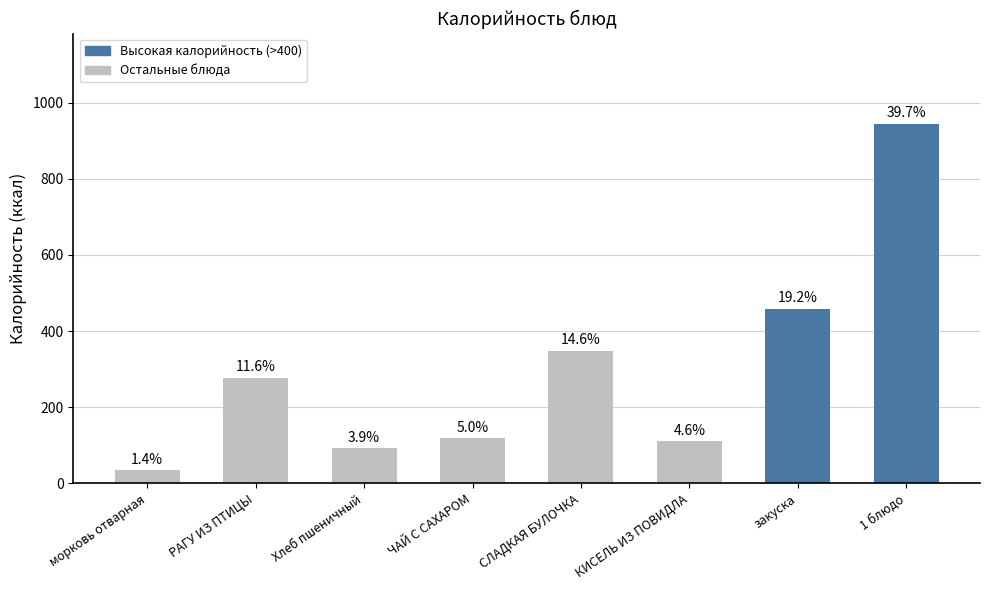

Approximately how many times larger is the value at СЛАДКАЯ БУЛОЧКА compared to морковь отварная?

10.2